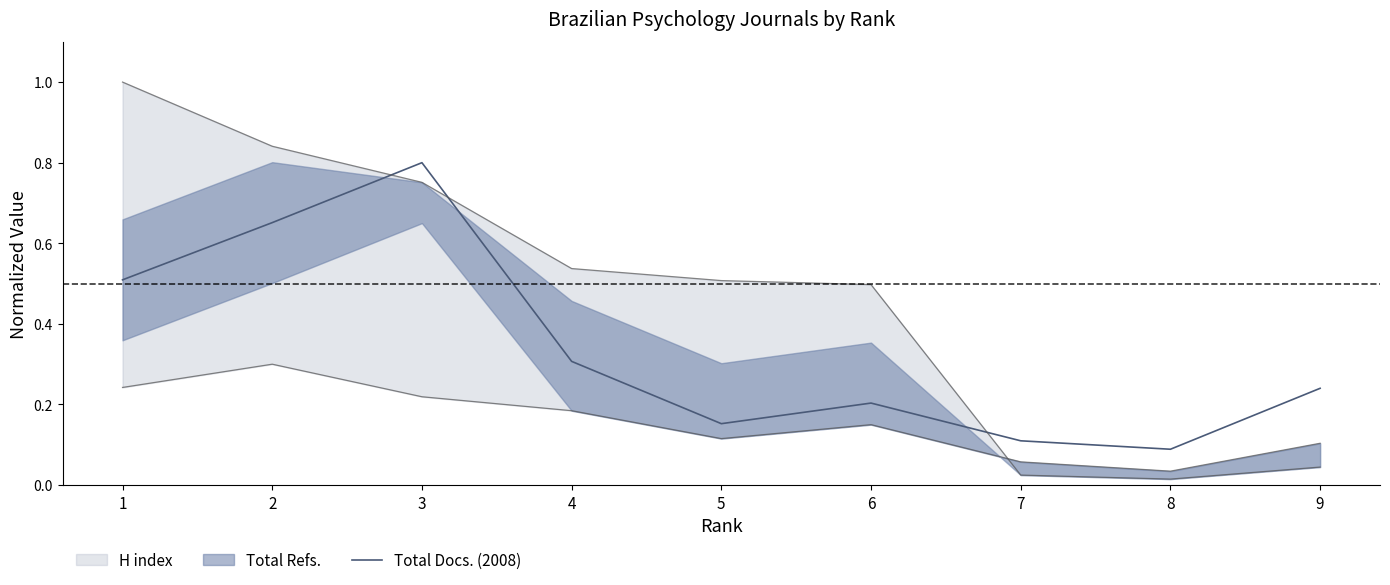

Rank the categories by value from highest to lowest.

3, 2, 1, 4, 9, 6, 5, 7, 8